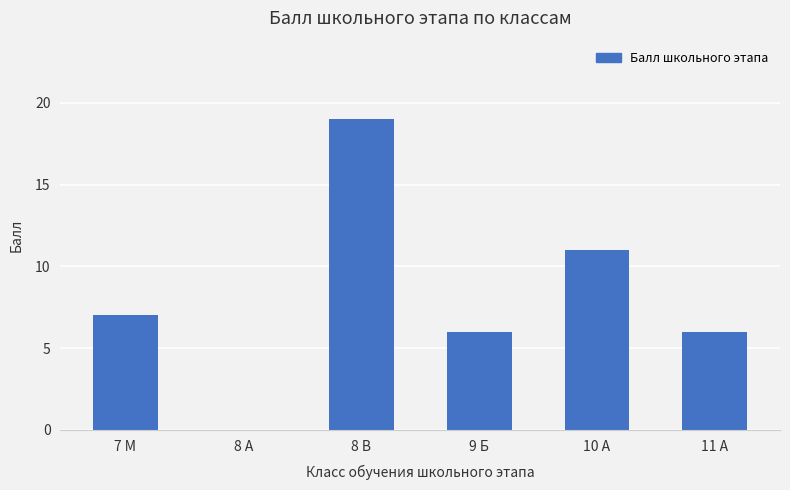

Read the value at 7 М, to the nearest 5.

5